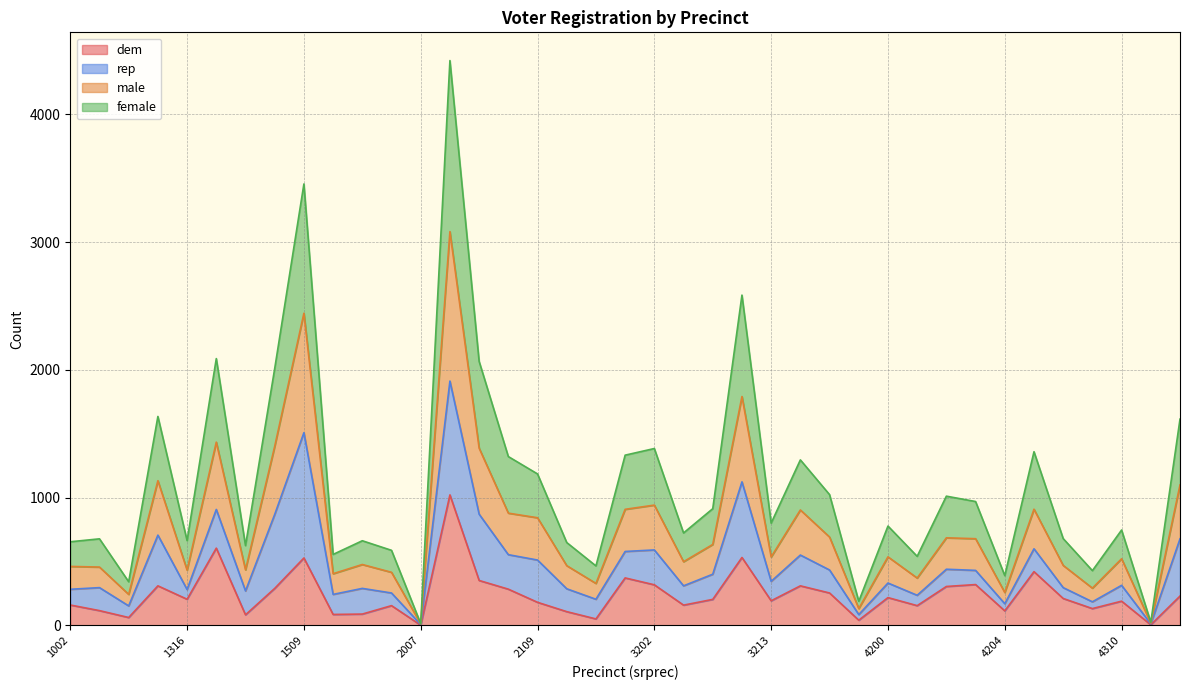

What is the lowest value of the male series?

11